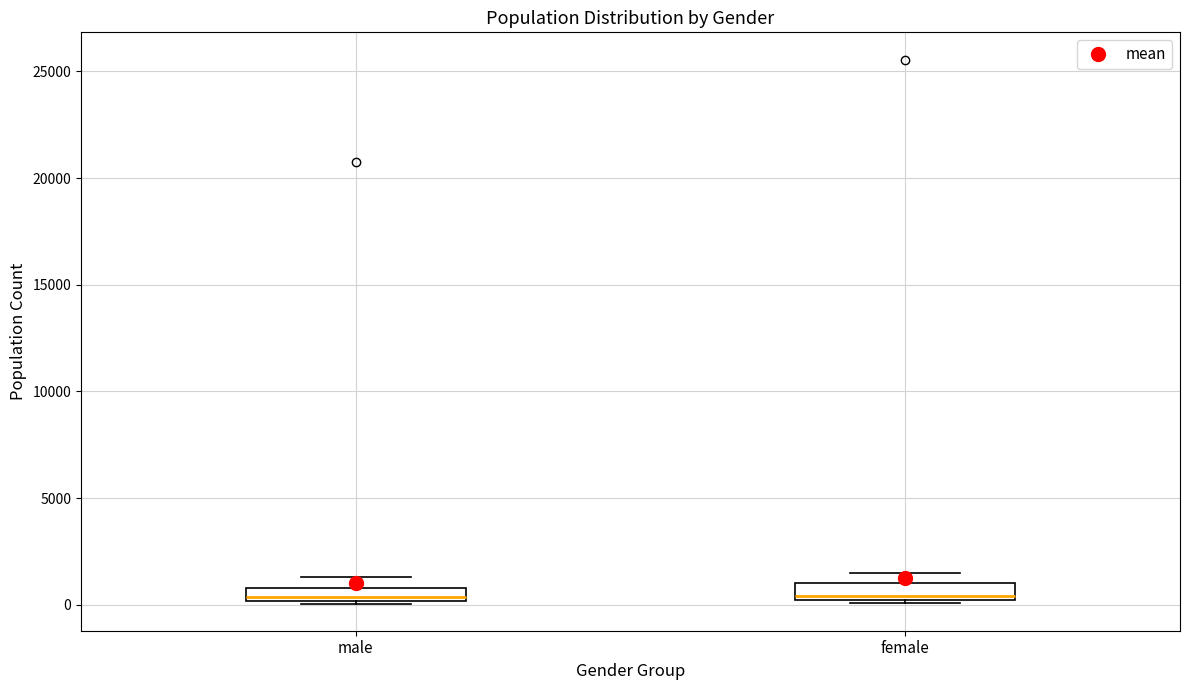

Where does the median line of the box for female sit on the y-axis? The values are not printed on the chart, so give them approximately, as read against the axis.

500